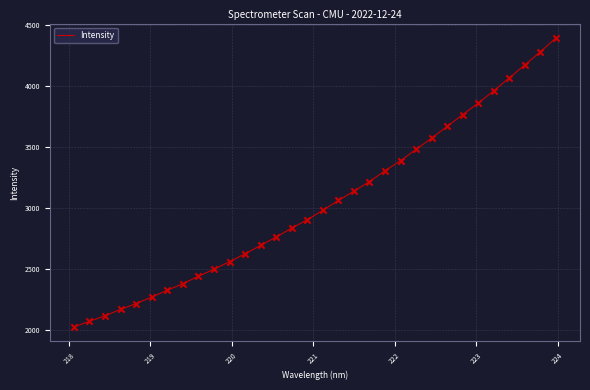

What is the difference between the maximum and minimum values?

2366.5